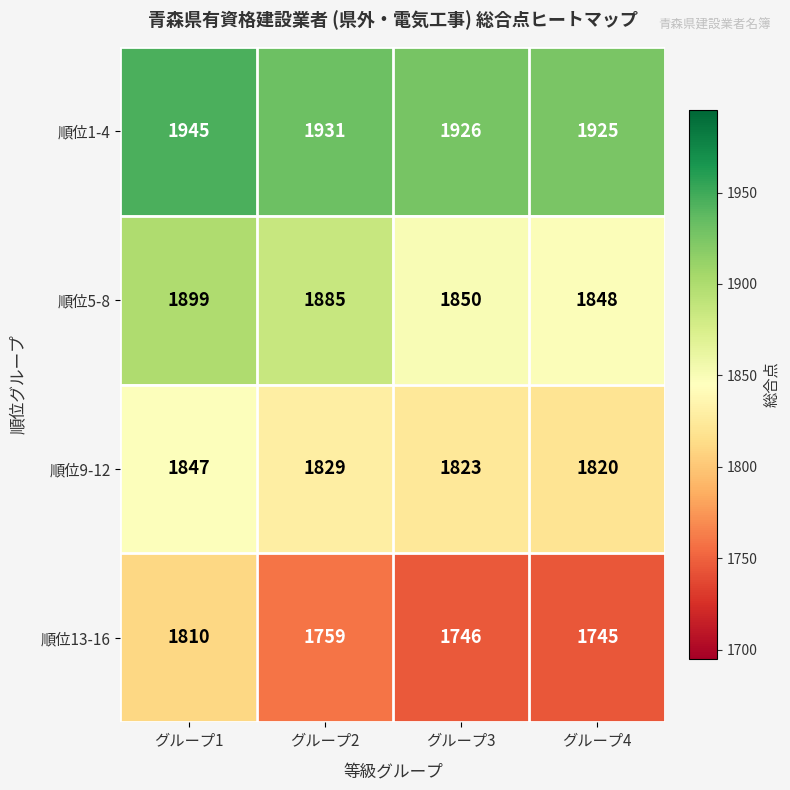

Which series has the largest total across all categories?

順位1-4